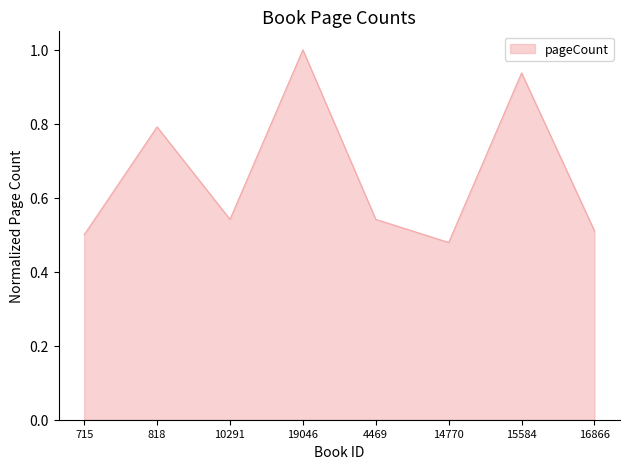

Which has a higher value, 818 or 715?

818